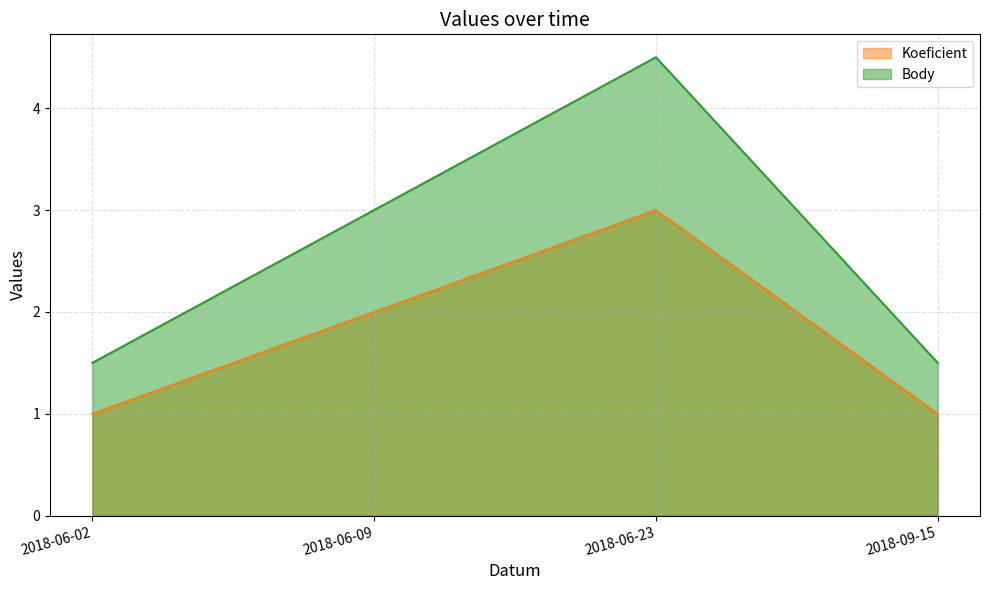

What is the label of the 2nd point from the left?

2018-06-09